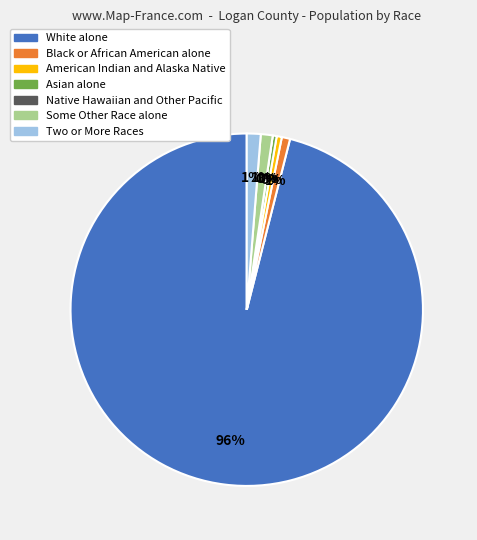

Is it true that Two or More Races is 1% of the pie?

True